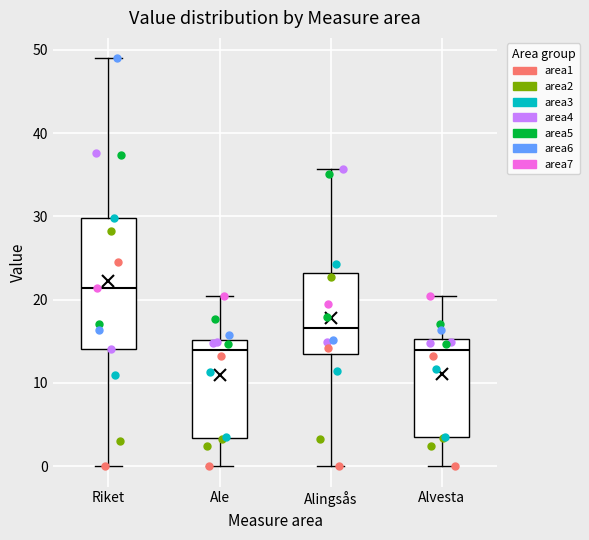

Reading left to right, transcribe this box plot: for each box, give where its median line is, the range the box spans, and where its two whiskers end, as read against the y-axis. The values are not printed on the chart, so give them approximately, as read against the axis.

Riket: median 21, box 14 to 30, whiskers 0 to 49
Ale: median 14, box 3 to 15, whiskers 0 to 20
Alingsås: median 17, box 14 to 23, whiskers 0 to 36
Alvesta: median 14, box 3 to 15, whiskers 0 to 20